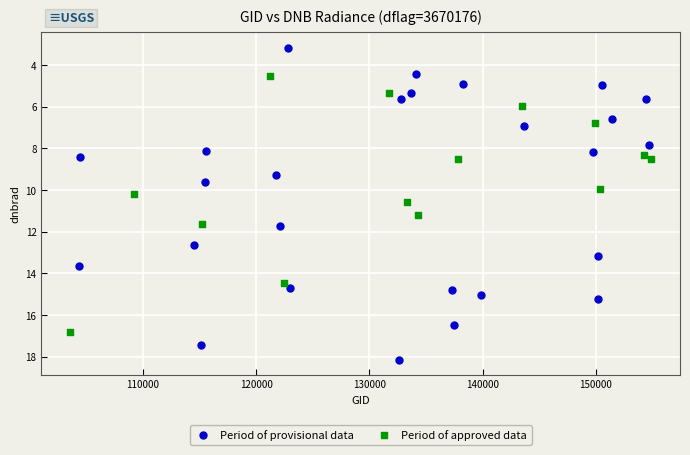

Which series has the widest spread of Y values?

Period of provisional data